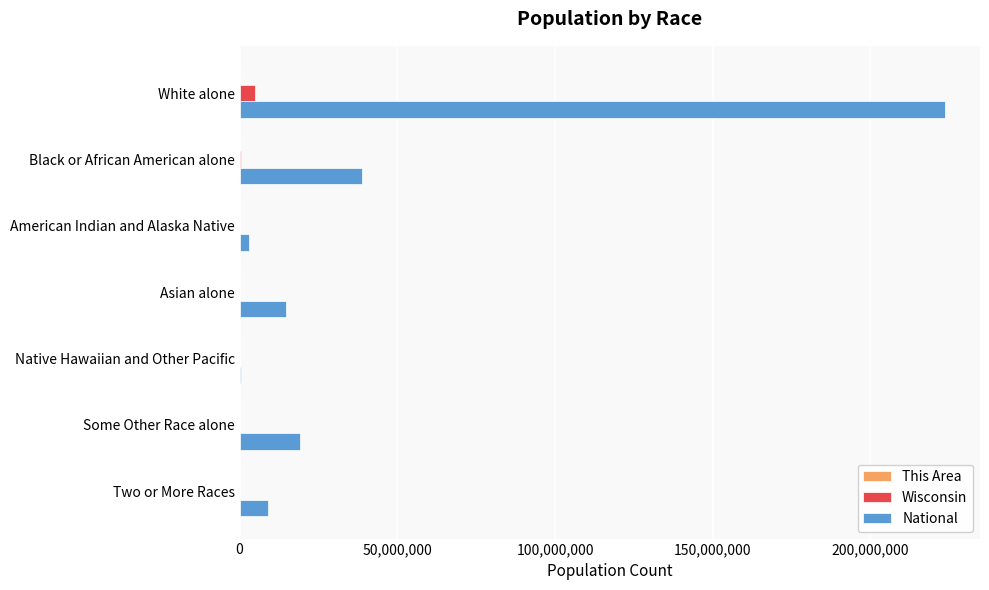

At which category is the sum across all series the highest?

White alone